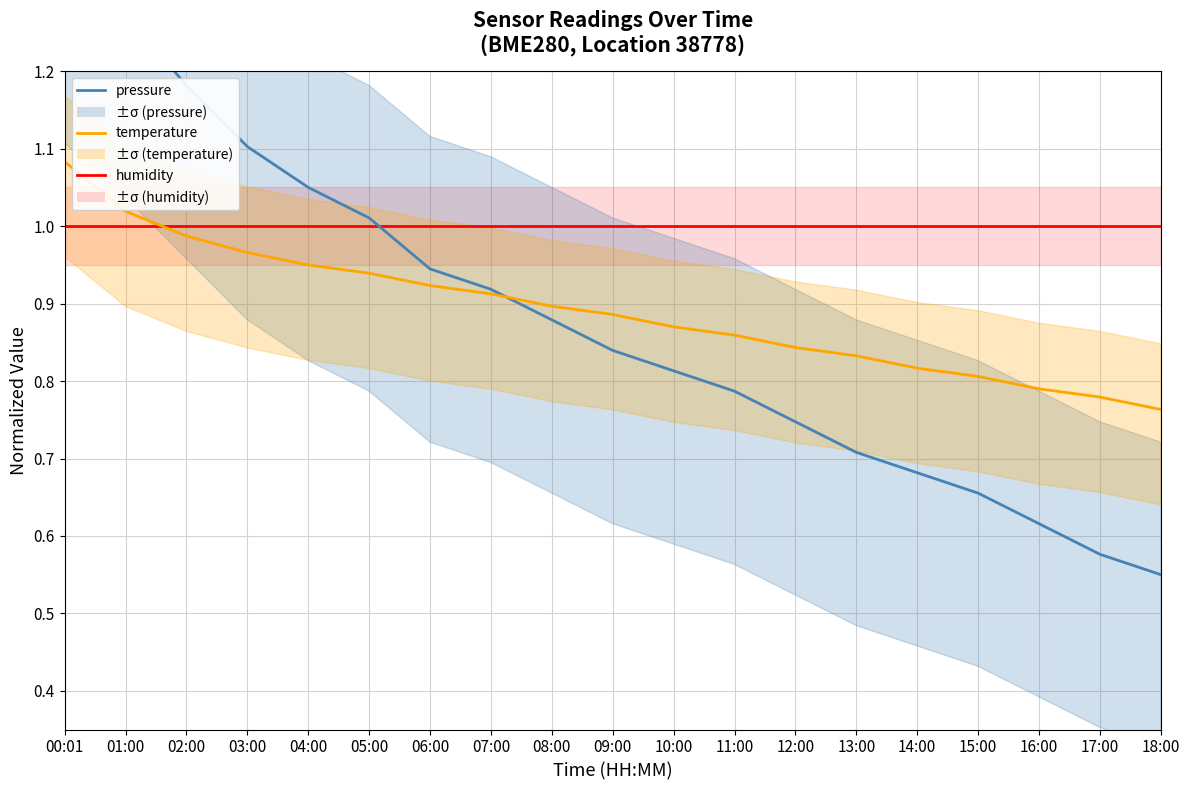

Where is pressure nearest to the value 0?

18:00